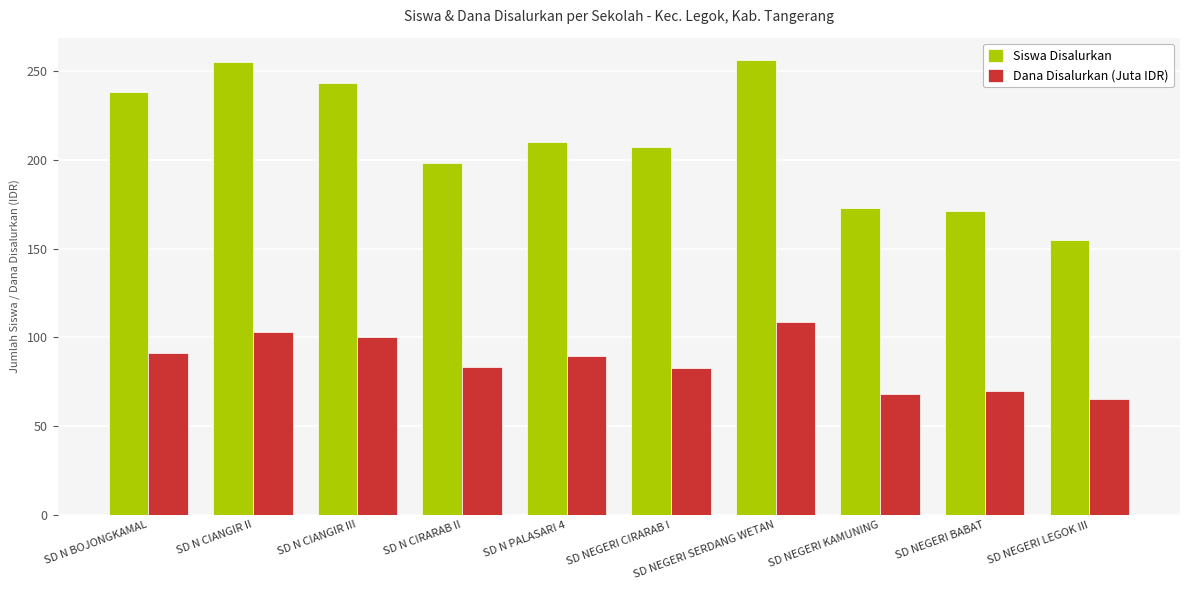

What is the average value of the Siswa Disalurkan series?

210.6